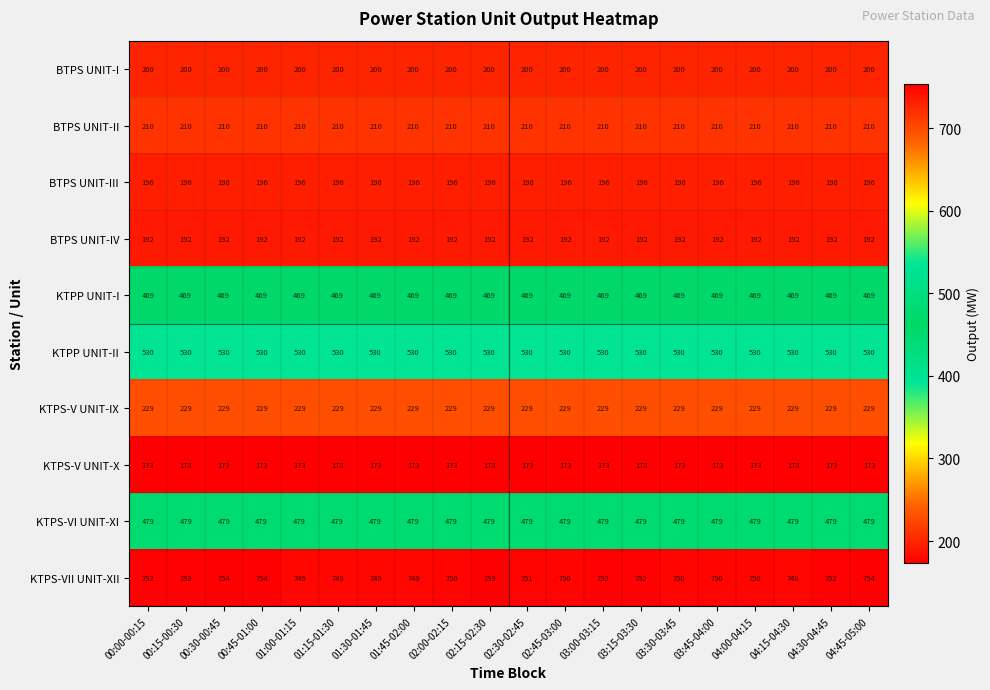

Between 01:45-02:00 and 02:45-03:00, which series saw the biggest shift?

KTPS-VII UNIT-XII